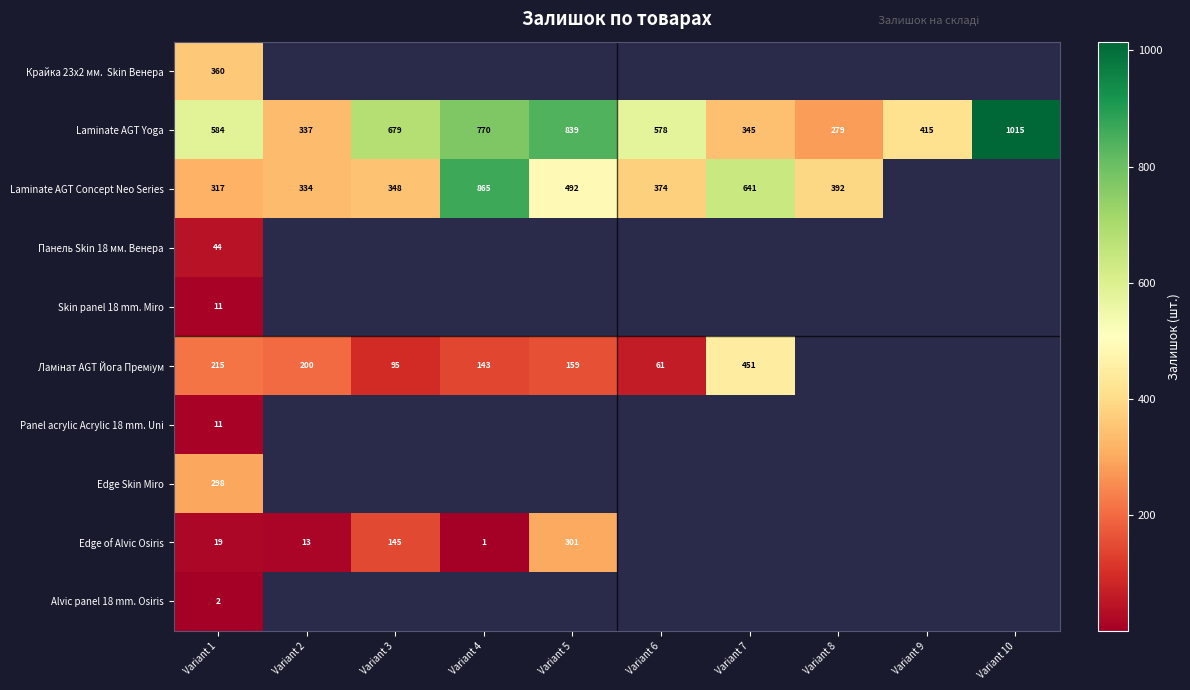

The value of Laminate AGT Concept Neo Series at Variant 7 is 392. True or false?

False